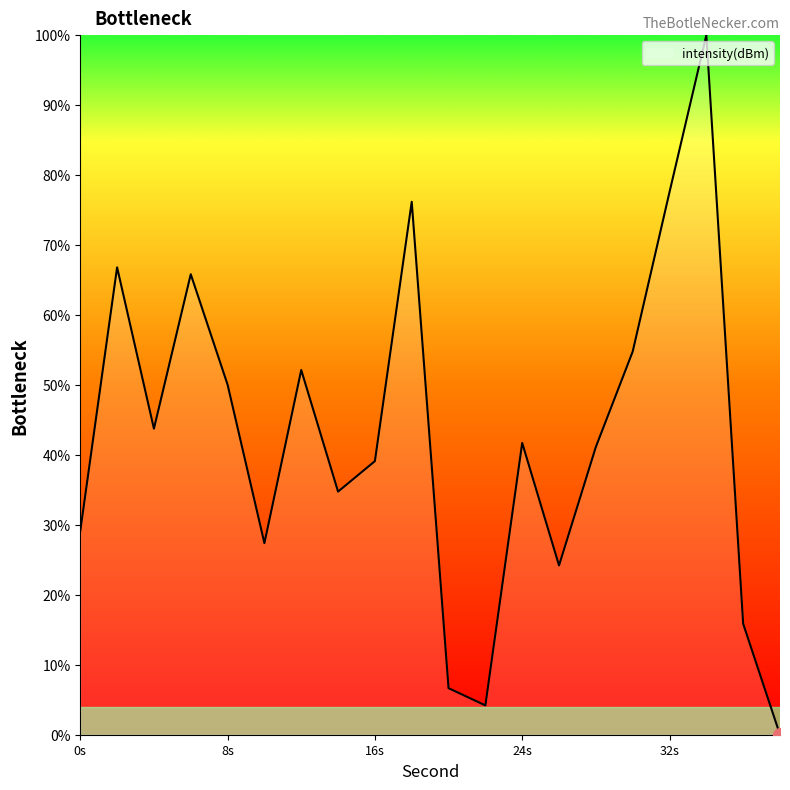

What is the maximum value shown in the chart?

100.0